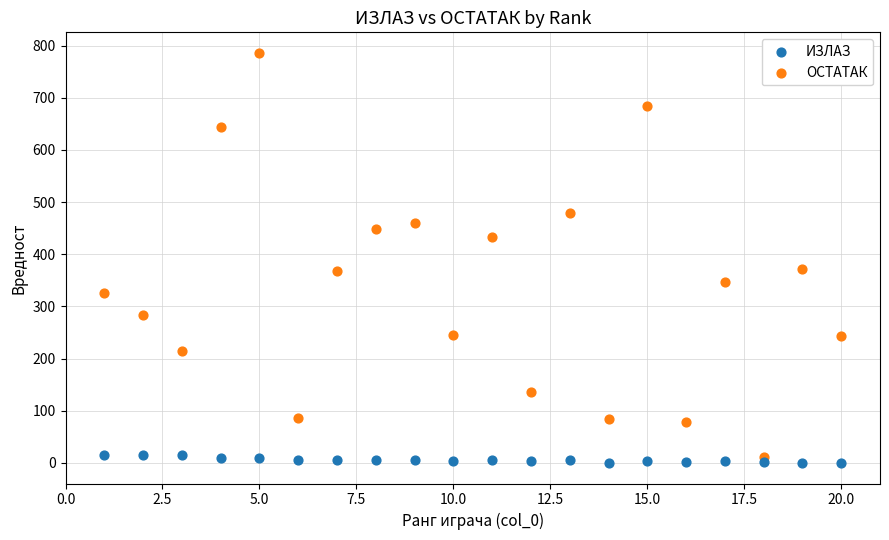

What are all the series names shown in the legend?

ИЗЛАЗ, ОСТАТАК